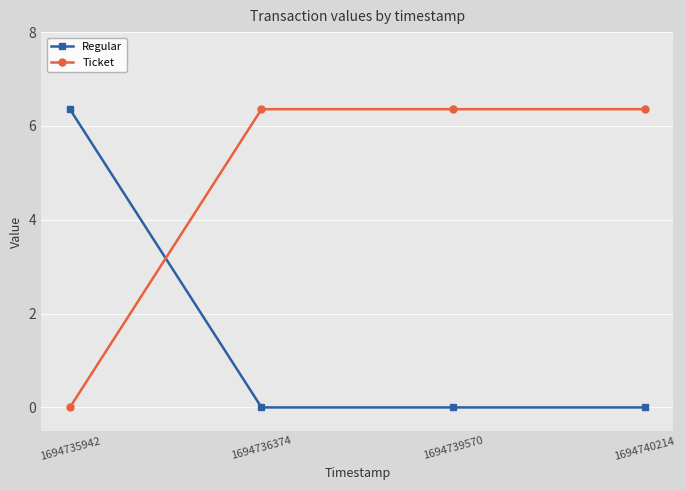

Which series ends up on top after the final intersection of Ticket and Regular?

Ticket